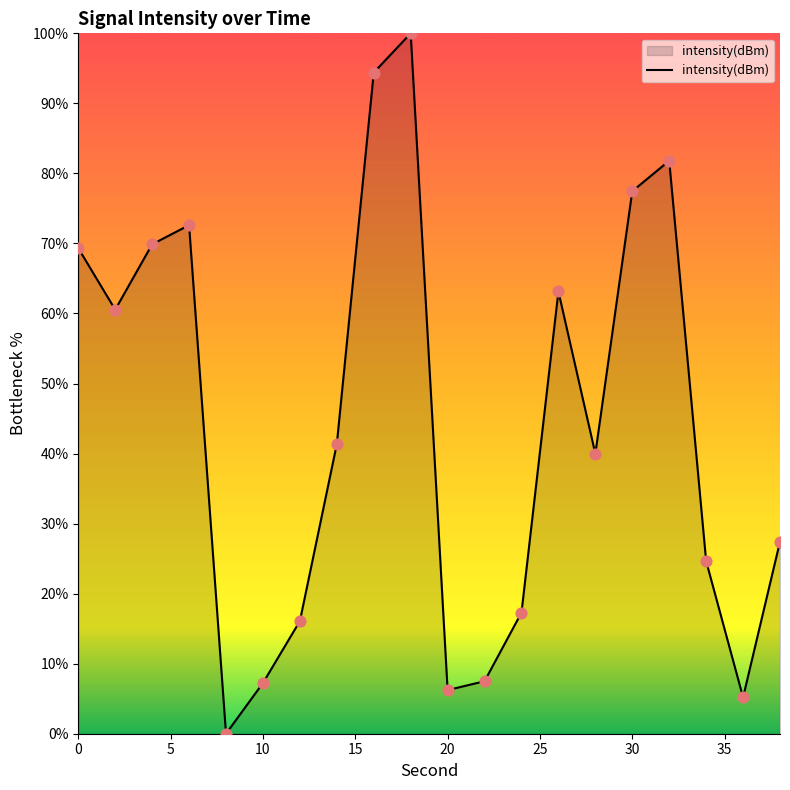

What is the greatest value displayed?

100.0